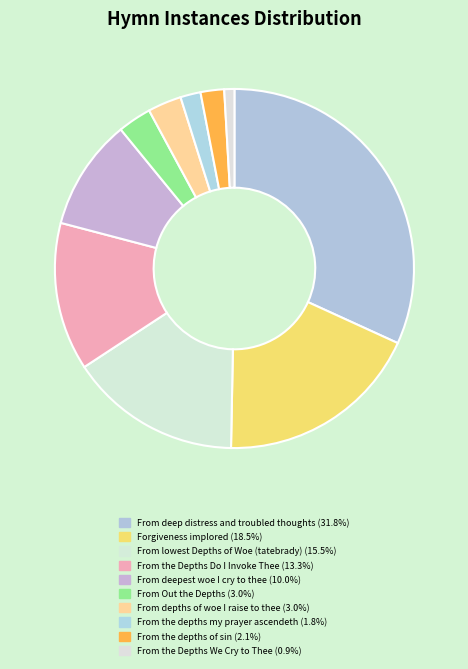

Count the number of slices in the pie.

10